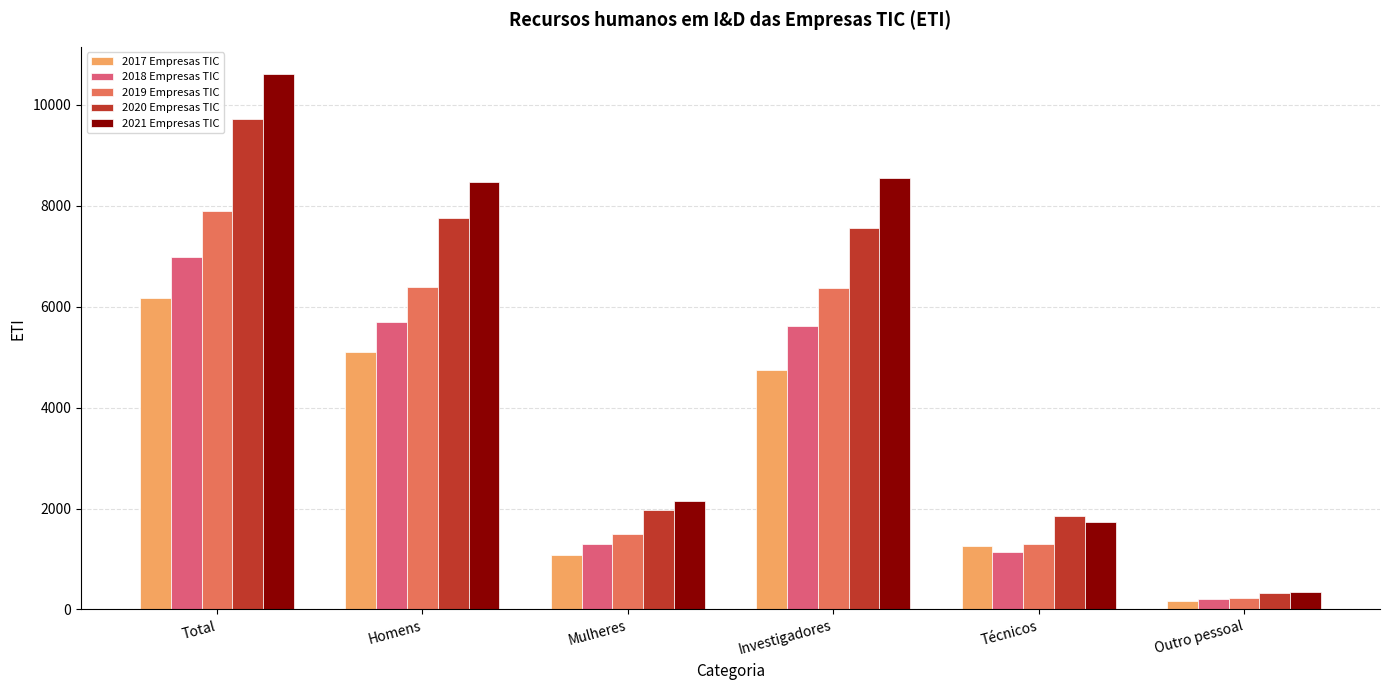

How many categories are shown in the chart?

6